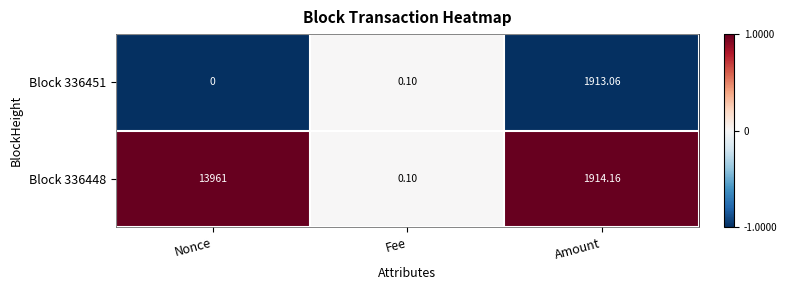

How many series are shown in this chart?

2